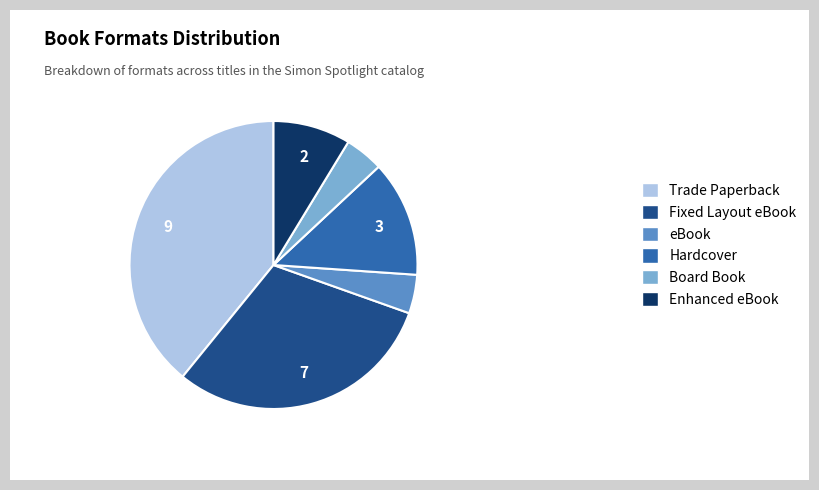

Which category has the biggest portion of the pie?

Trade Paperback